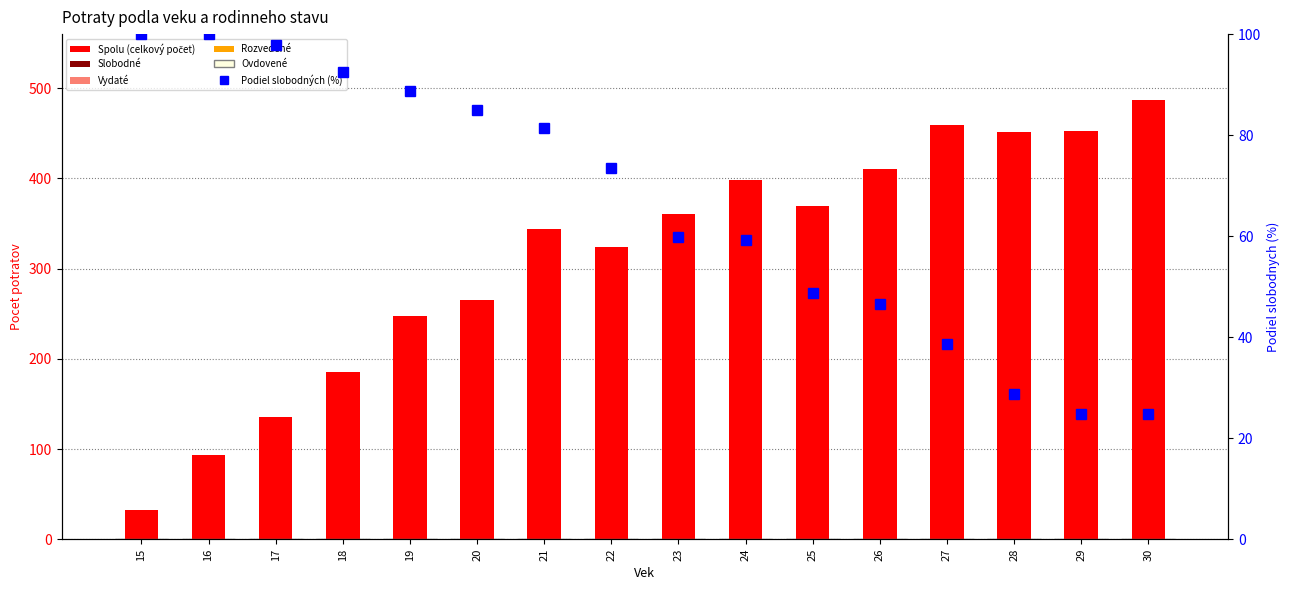

What is the difference between the maximum and minimum values in the Podiel slobodných (%) series?

75.3